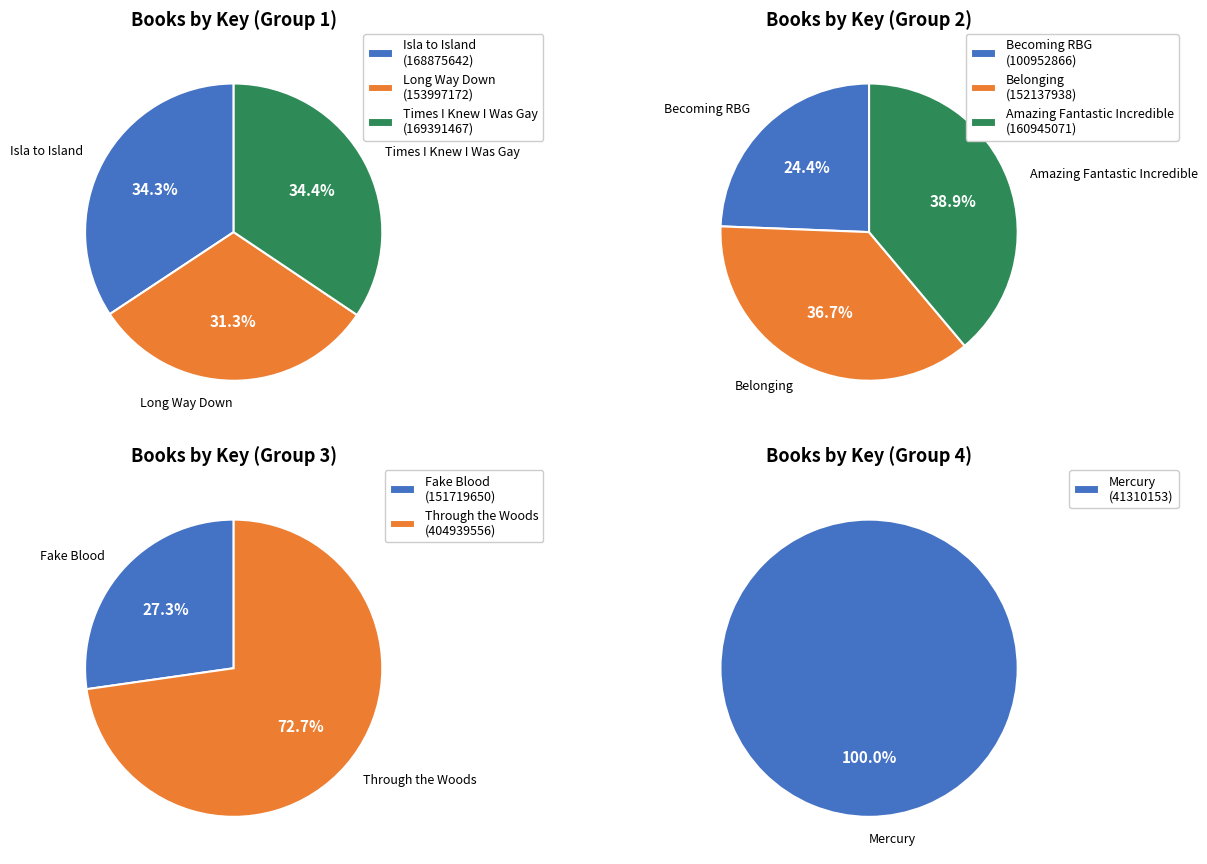

Is it true that Isla to Island is 1% of the pie?

False